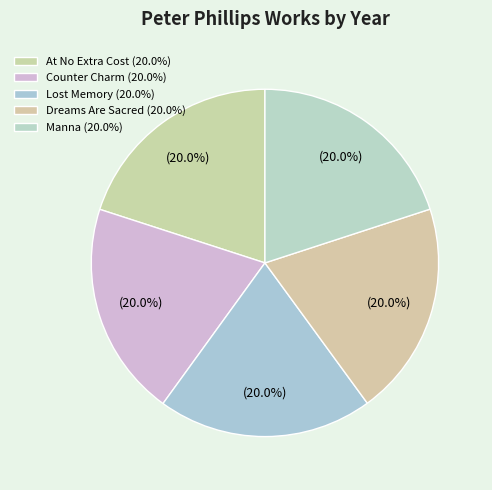

To the nearest percent, what is the combined percentage of Lost Memory and At No Extra Cost?

40%